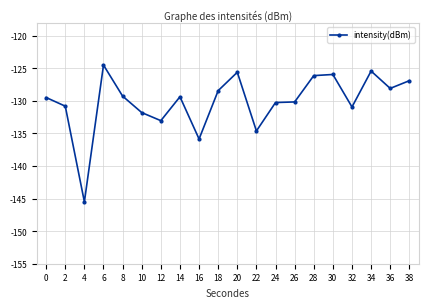

How many data points are less than -129?

12